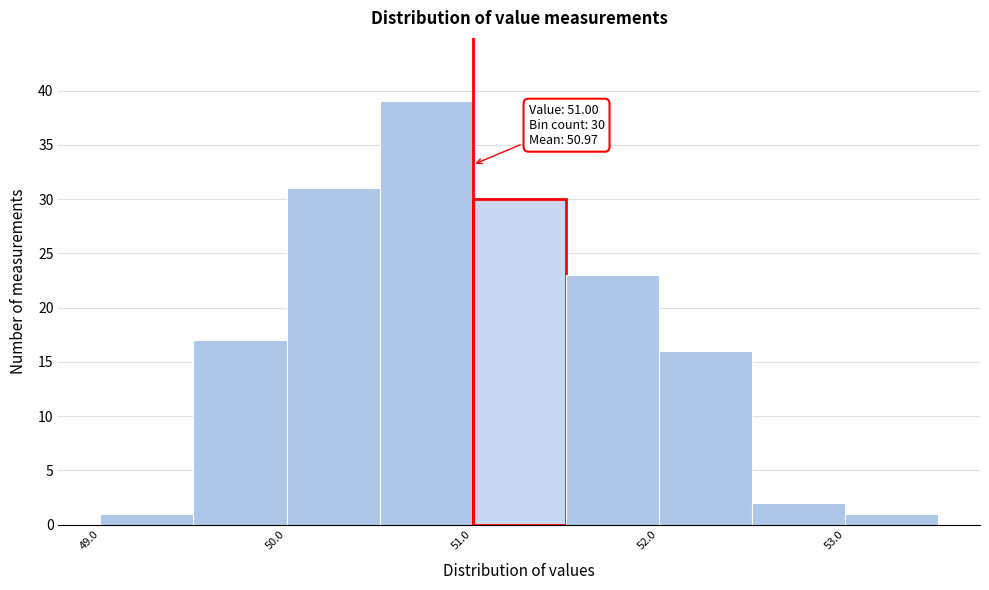

Which range on the x-axis has the tallest bar?

50.5 to 51.0